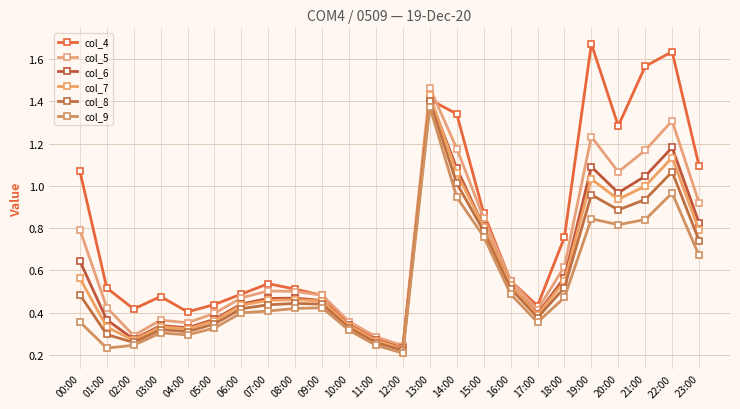

Reading left to right, transcribe all the data shown in this chart.

col_4: 00:00=1.1	01:00=0.5	02:00=0.4	03:00=0.5	04:00=0.4	05:00=0.4	06:00=0.5	07:00=0.5	08:00=0.5	09:00=0.5	10:00=0.3	11:00=0.3	12:00=0.2	13:00=1.4	14:00=1.3	15:00=0.9	16:00=0.6	17:00=0.4	18:00=0.8	19:00=1.7	20:00=1.3	21:00=1.6	22:00=1.6	23:00=1.1
col_5: 00:00=0.8	01:00=0.4	02:00=0.3	03:00=0.4	04:00=0.4	05:00=0.4	06:00=0.5	07:00=0.5	08:00=0.5	09:00=0.5	10:00=0.4	11:00=0.3	12:00=0.2	13:00=1.5	14:00=1.2	15:00=0.8	16:00=0.6	17:00=0.4	18:00=0.6	19:00=1.2	20:00=1.1	21:00=1.2	22:00=1.3	23:00=0.9
col_6: 00:00=0.6	01:00=0.4	02:00=0.3	03:00=0.3	04:00=0.3	05:00=0.4	06:00=0.4	07:00=0.5	08:00=0.5	09:00=0.5	10:00=0.3	11:00=0.3	12:00=0.2	13:00=1.4	14:00=1.1	15:00=0.8	16:00=0.5	17:00=0.4	18:00=0.6	19:00=1.1	20:00=1.0	21:00=1.0	22:00=1.2	23:00=0.8
col_7: 00:00=0.6	01:00=0.3	02:00=0.3	03:00=0.3	04:00=0.3	05:00=0.4	06:00=0.4	07:00=0.5	08:00=0.5	09:00=0.5	10:00=0.3	11:00=0.3	12:00=0.2	13:00=1.4	14:00=1.1	15:00=0.8	16:00=0.5	17:00=0.4	18:00=0.5	19:00=1.0	20:00=0.9	21:00=1.0	22:00=1.1	23:00=0.8
col_8: 00:00=0.5	01:00=0.3	02:00=0.3	03:00=0.3	04:00=0.3	05:00=0.3	06:00=0.4	07:00=0.4	08:00=0.4	09:00=0.4	10:00=0.3	11:00=0.3	12:00=0.2	13:00=1.4	14:00=1.0	15:00=0.8	16:00=0.5	17:00=0.4	18:00=0.5	19:00=1.0	20:00=0.9	21:00=0.9	22:00=1.1	23:00=0.7
col_9: 00:00=0.4	01:00=0.2	02:00=0.2	03:00=0.3	04:00=0.3	05:00=0.3	06:00=0.4	07:00=0.4	08:00=0.4	09:00=0.4	10:00=0.3	11:00=0.2	12:00=0.2	13:00=1.4	14:00=0.9	15:00=0.8	16:00=0.5	17:00=0.4	18:00=0.5	19:00=0.8	20:00=0.8	21:00=0.8	22:00=1.0	23:00=0.7